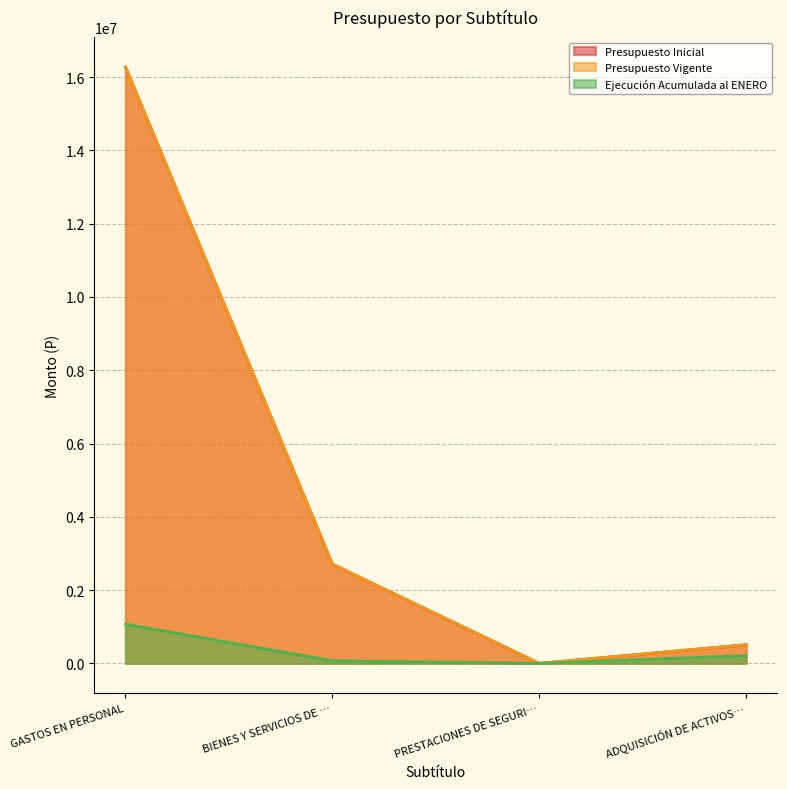

Which category has the highest value in the Presupuesto Inicial series?

GASTOS EN PERSONAL